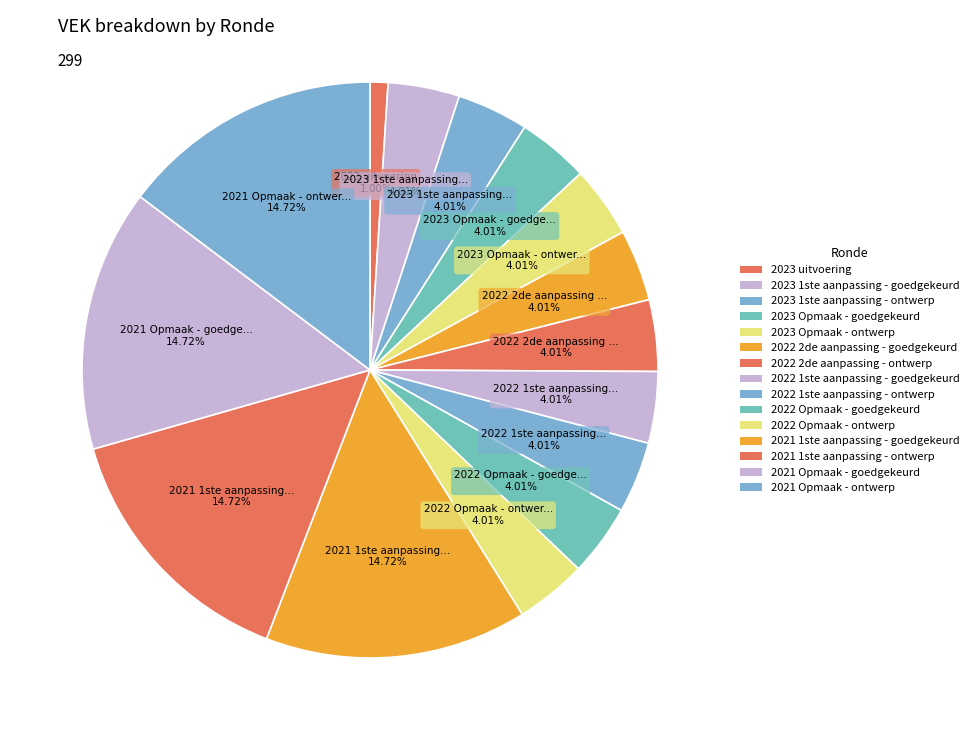

What is the largest slice in the pie chart?

2021 1ste aanpassing - goedgekeurd